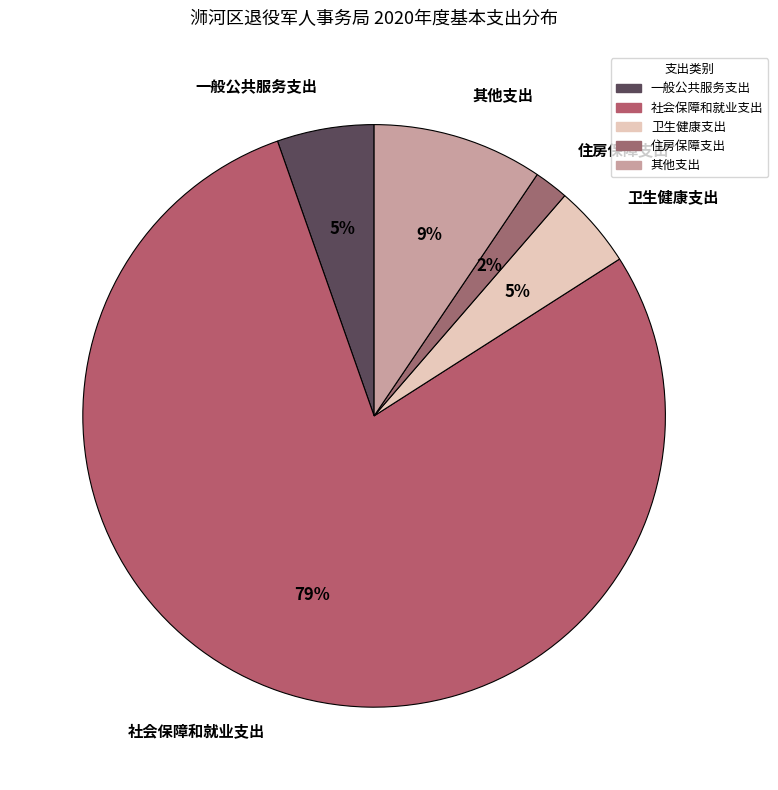

Is the sum of 一般公共服务支出 and 其他支出 greater than half?

No